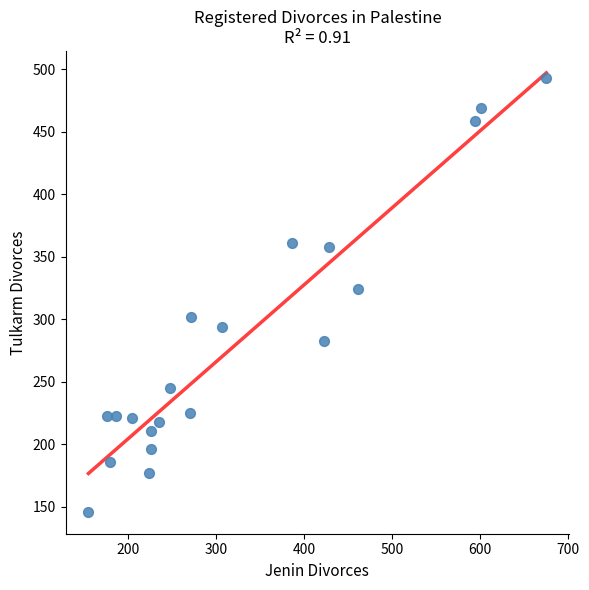

What is the range of Y values (max minus min)?

347